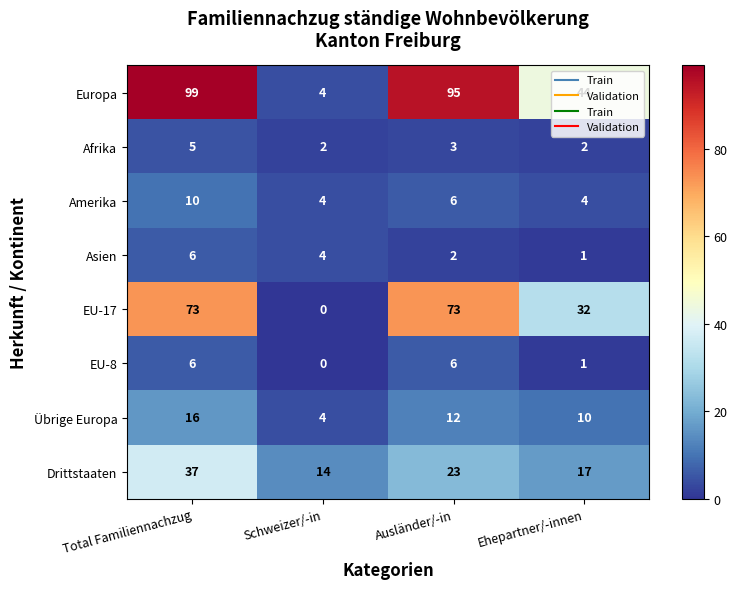

Which series has the largest range (max minus min)?

Europa